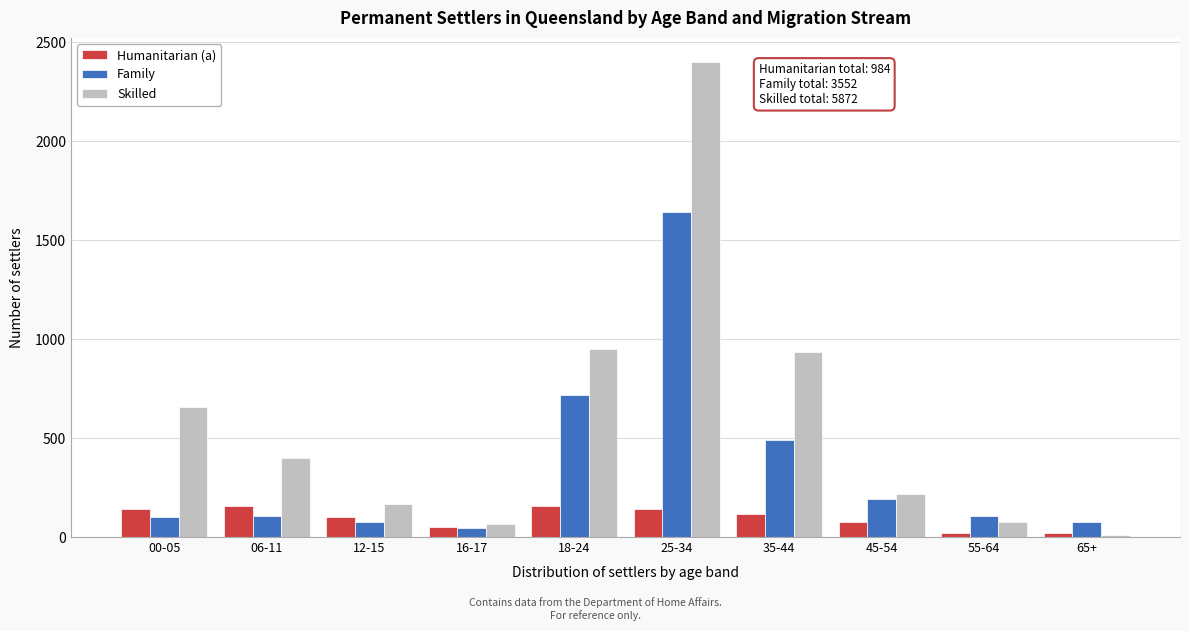

What is the difference between the maximum and minimum values in the Family series?

1595